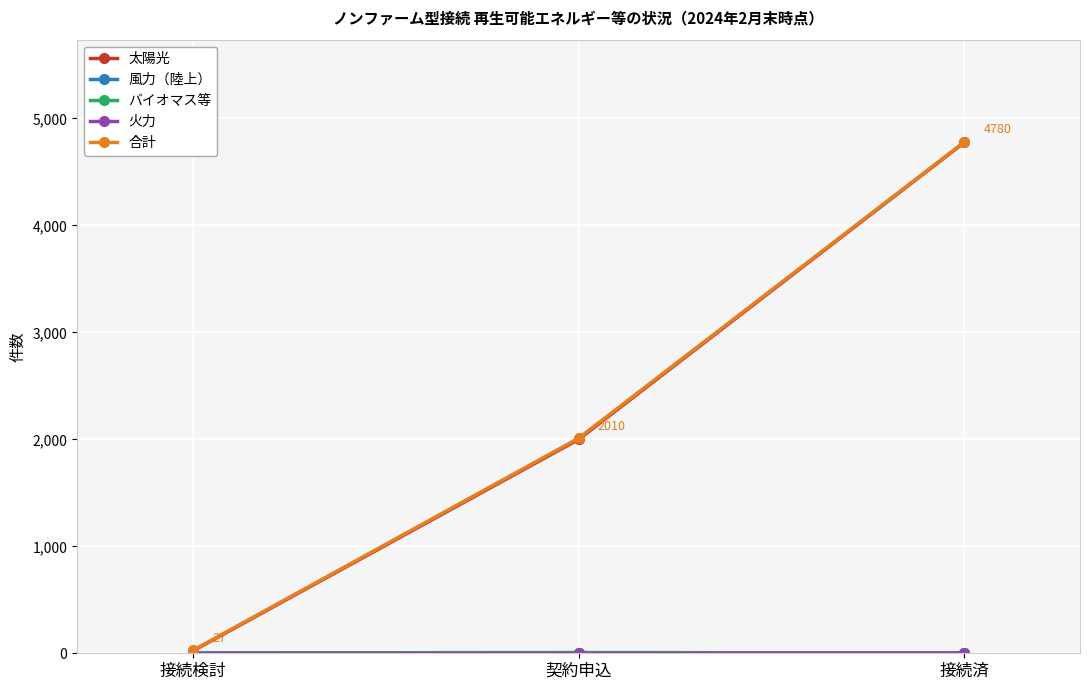

How many distinct data groups are displayed?

5